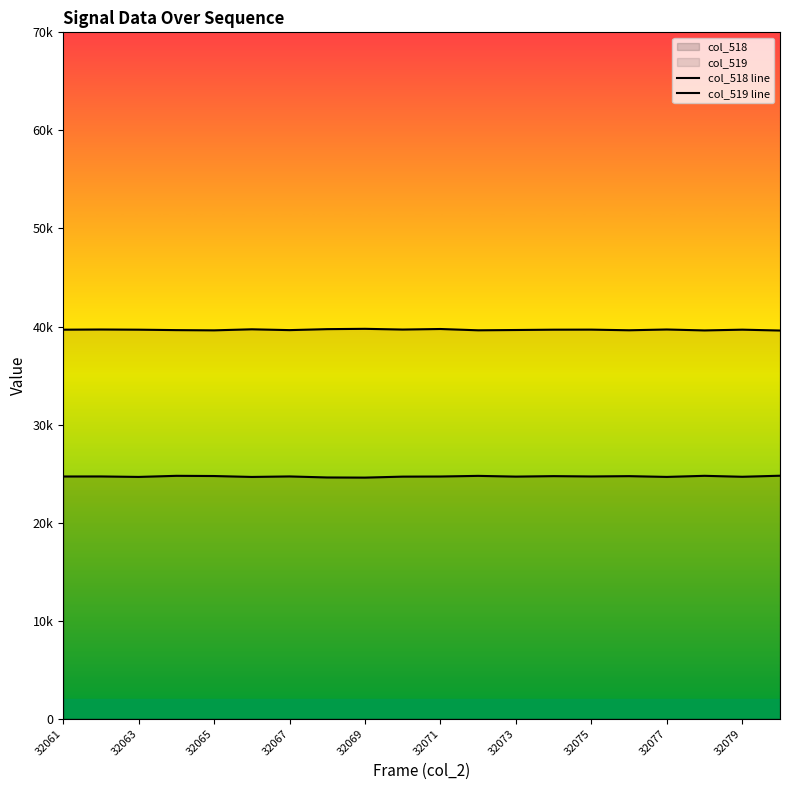

At how many categories does at least one series exceed 31114?

20